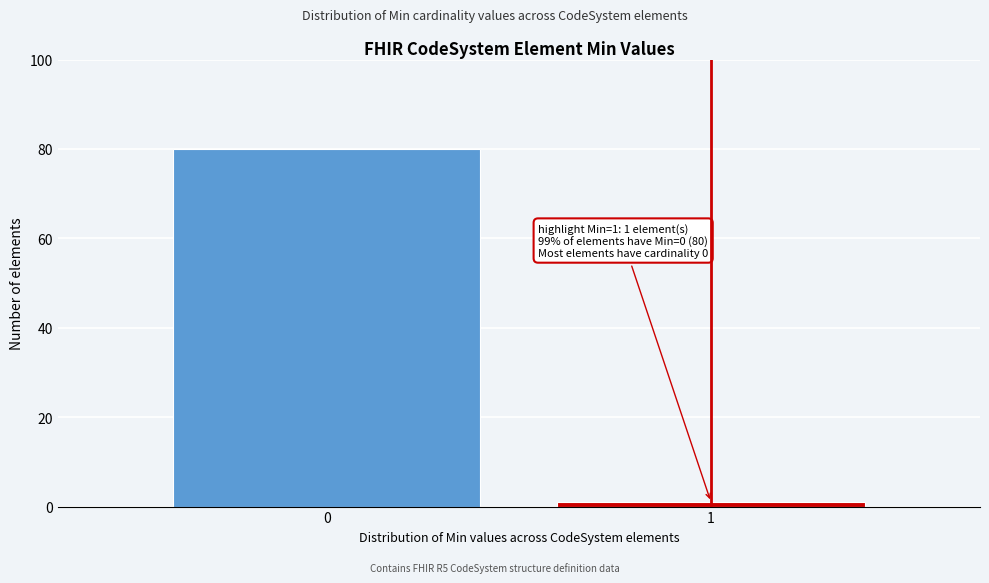

Reading right to left, what are all the values shown in this chart?

1	80